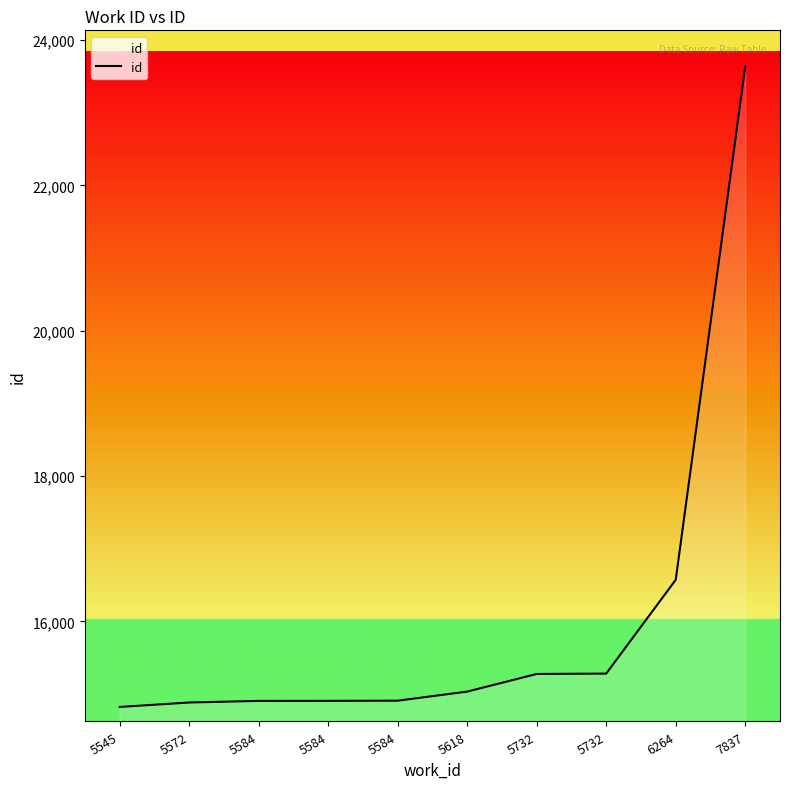

List the labels in order of value, smallest first.

5545, 5572, 5584, 5584, 5584, 5618, 5732, 5732, 6264, 7837